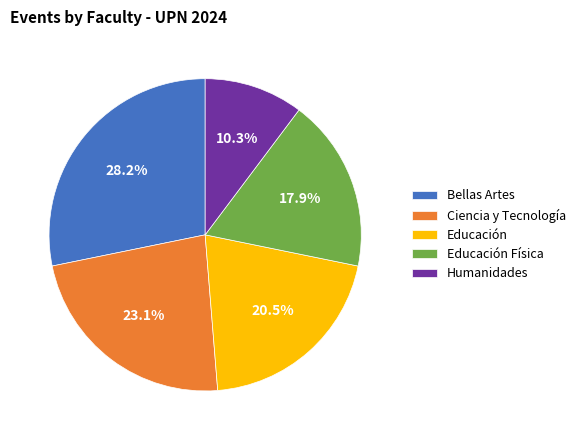

To the nearest percent, what is the difference between the largest and smallest slice percentages?

18%